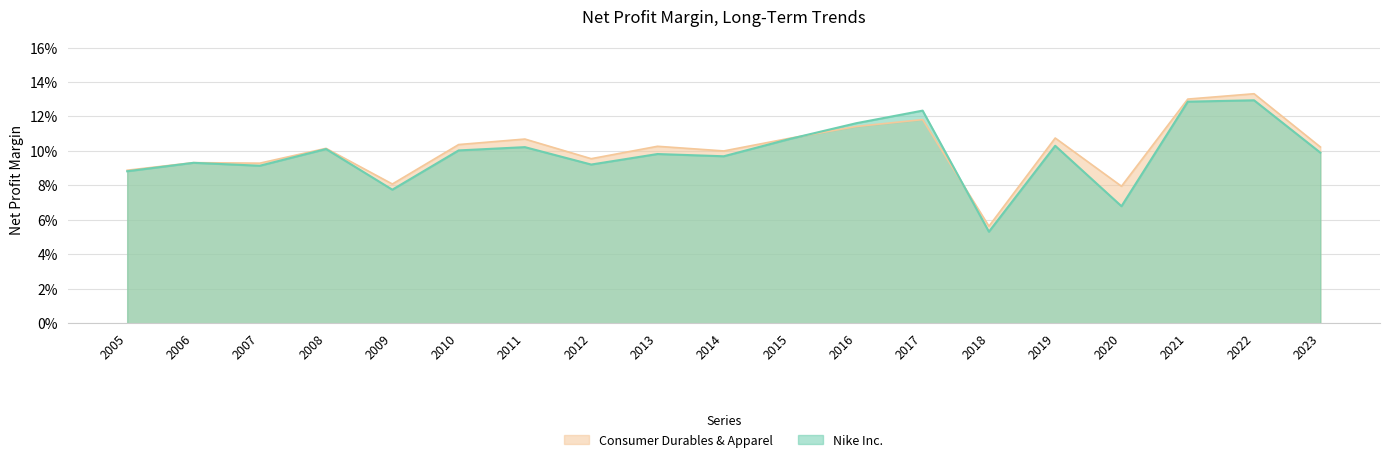

Does the chart have visible grid lines?

Yes